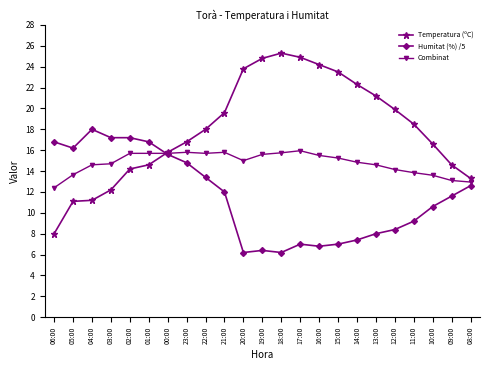

At which category does Humitat (%) /5 reach its first local valley?

05:00